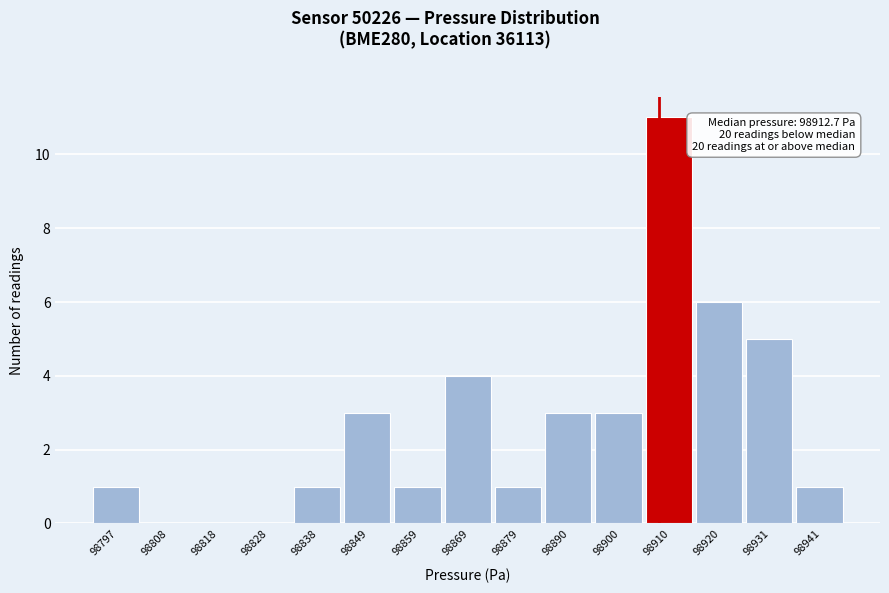

Reading left to right, list all the values displayed in this chart.

98797=1	98808=0	98818=0	98828=0	98838=1	98849=3	98859=1	98869=4	98879=1	98890=3	98900=3	98910=11	98920=6	98931=5	98941=1